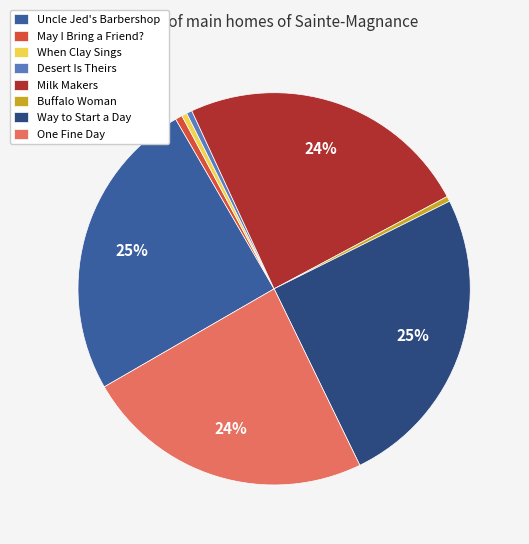

To the nearest percent, what percentage of the pie is May I Bring a Friend??

1%